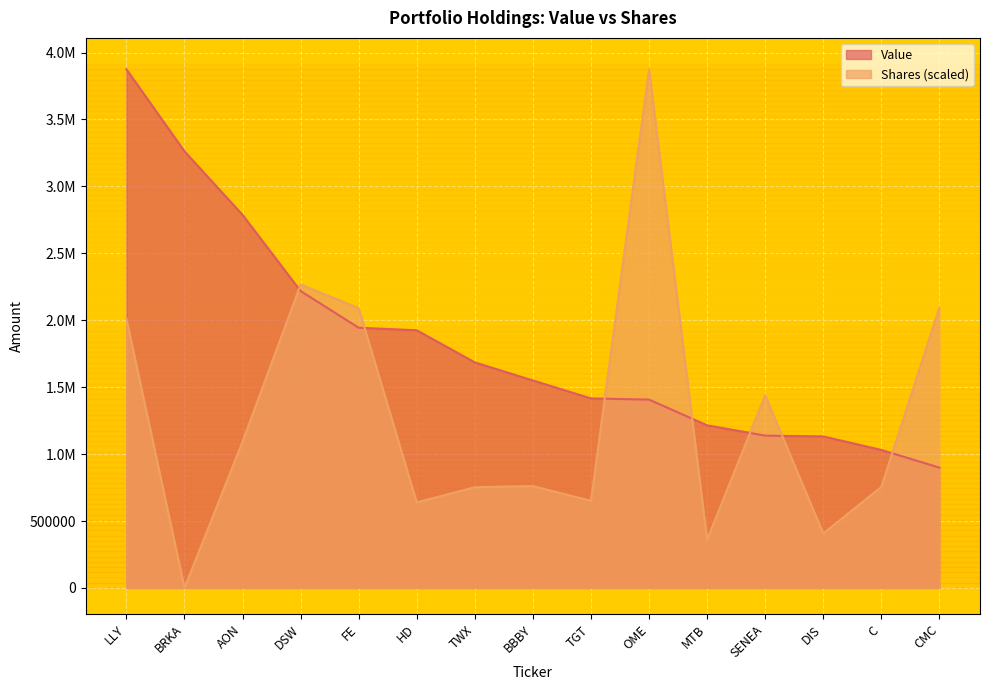

What is the highest value of the Value series?

3875000.0